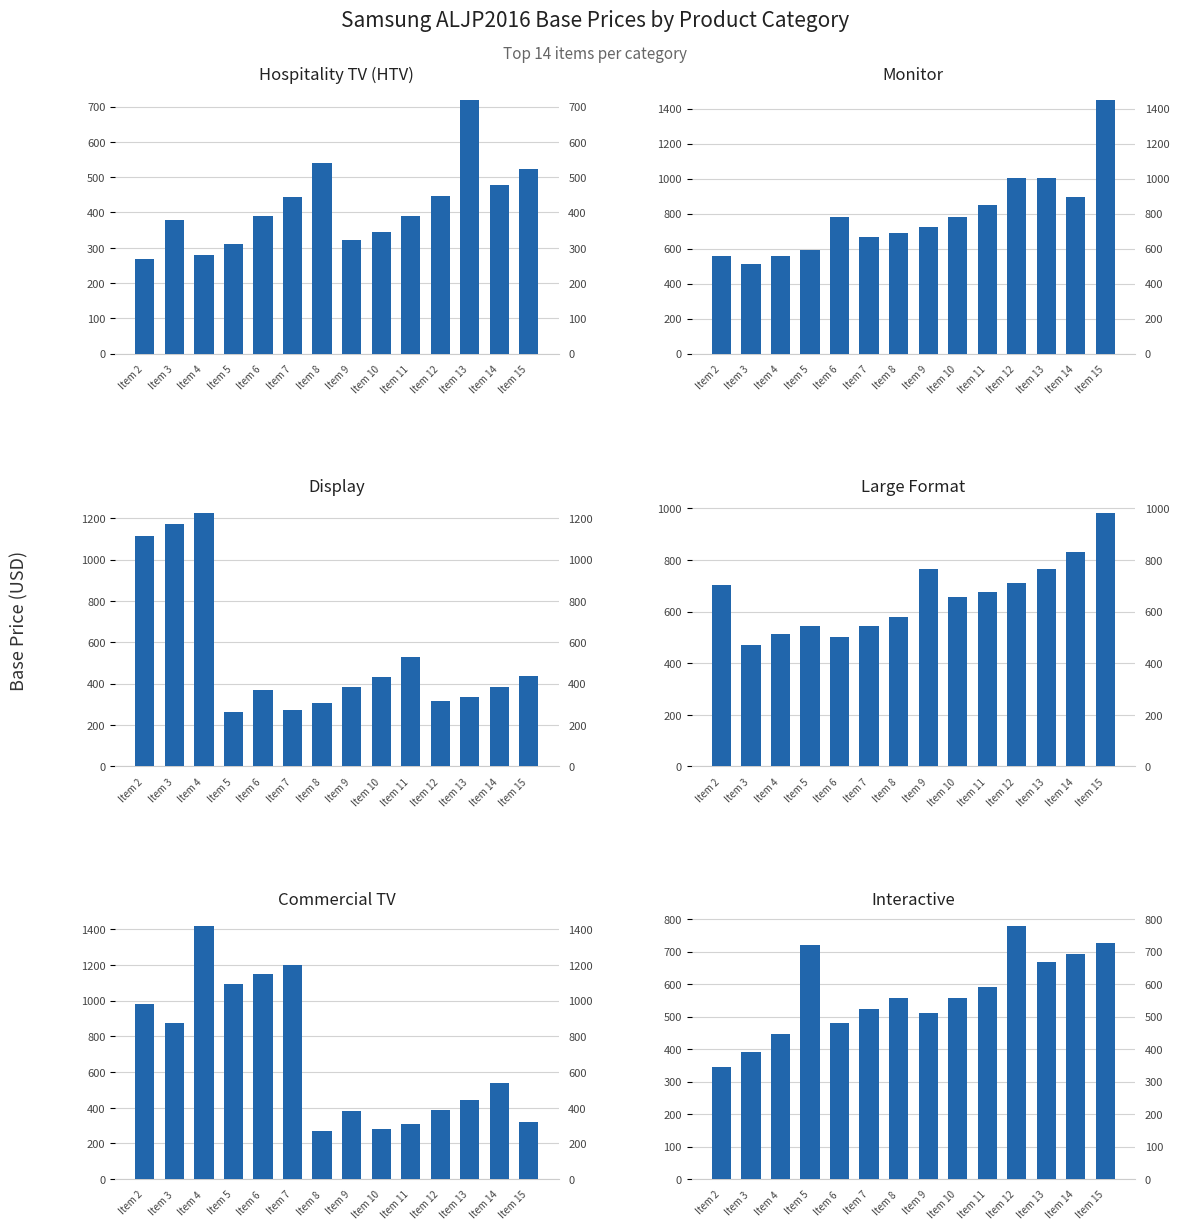

What are all the series names shown in the legend?

Hospitality TV (HTV), Monitor, Display, Large Format, Commercial TV, Interactive